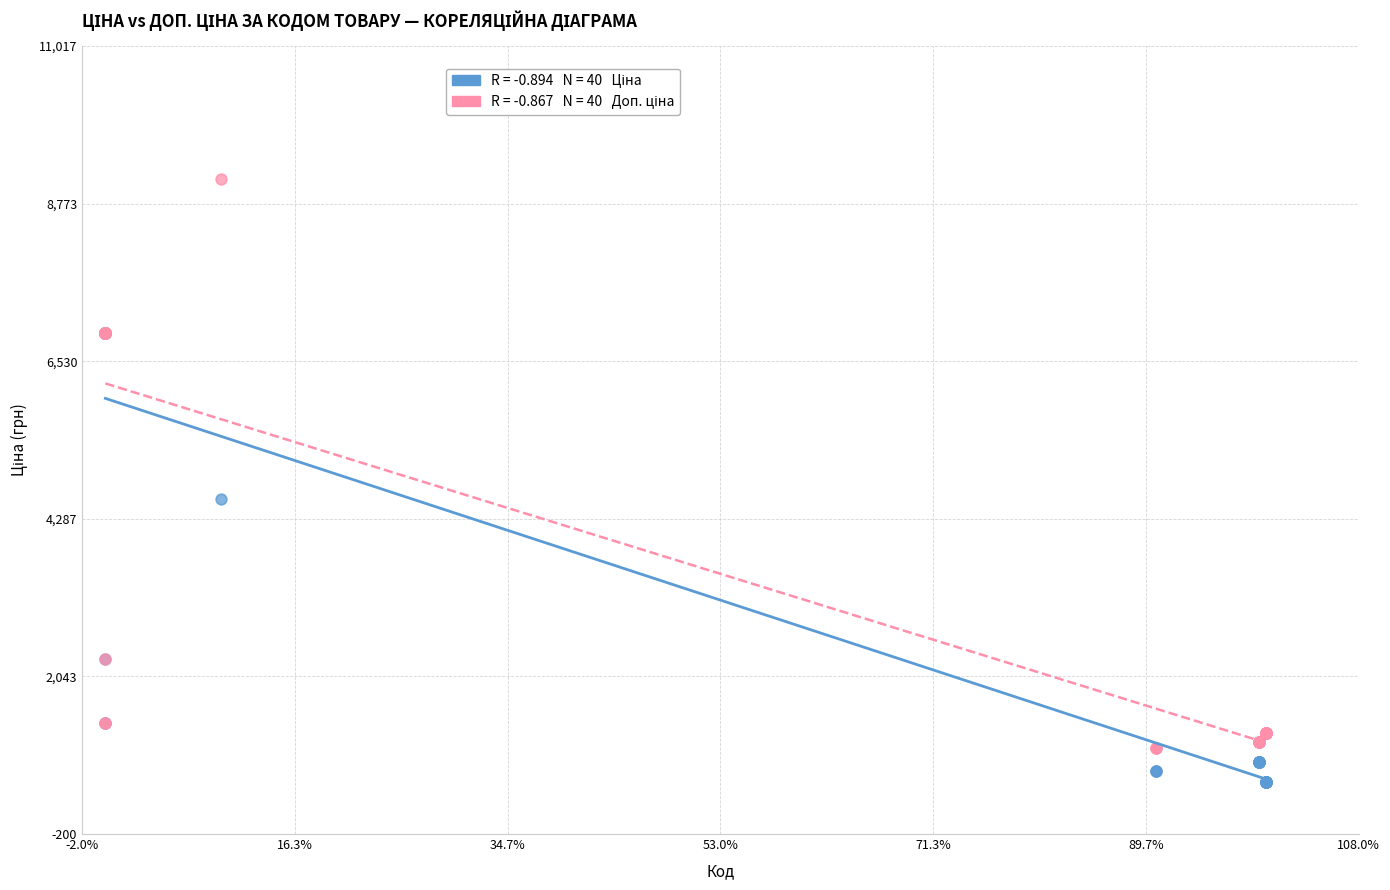

Across all series, what Y value is closest to 4831?

4561.9